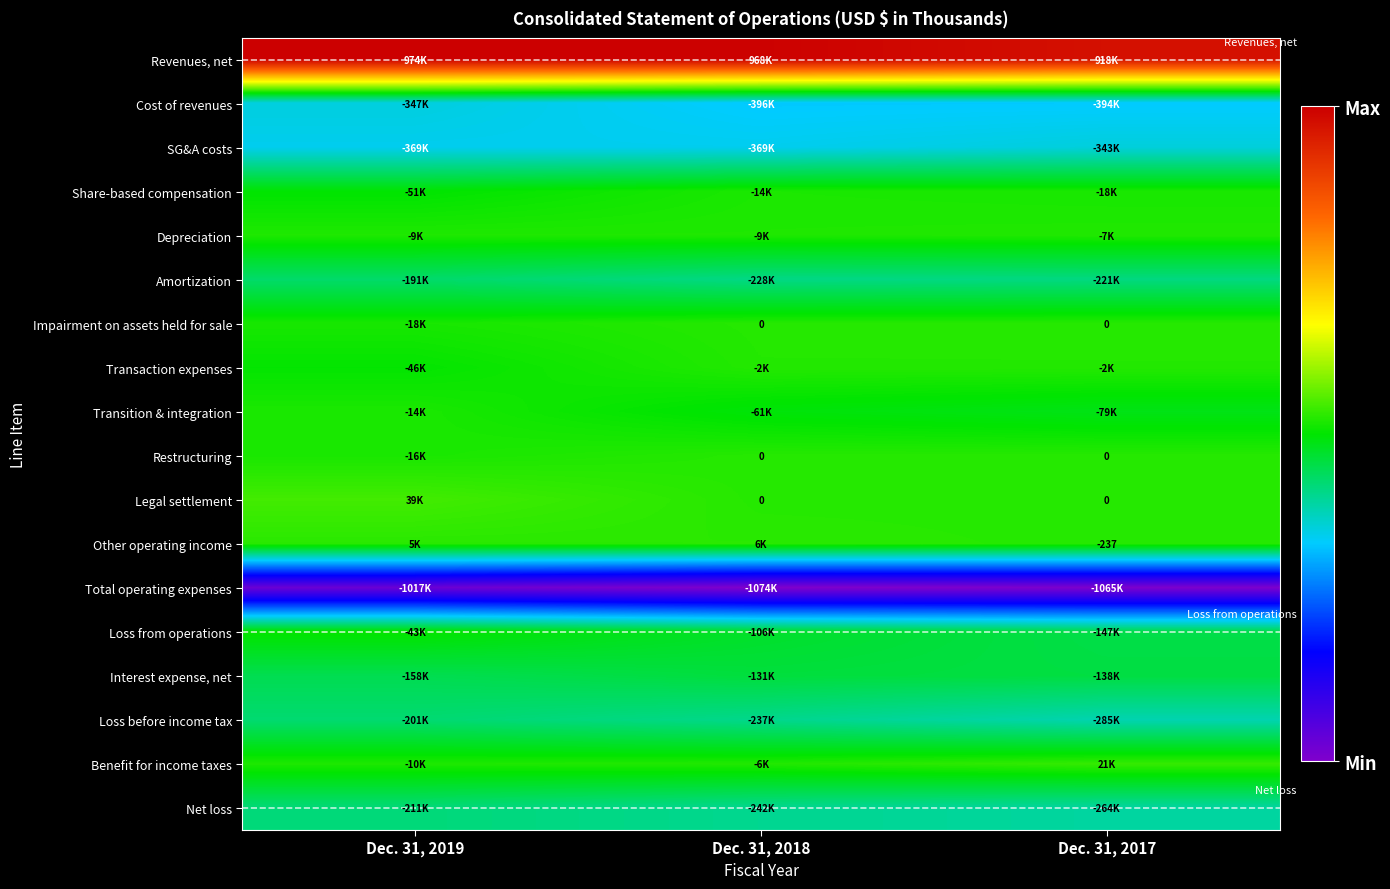

At which label does Loss before income tax reach its peak?

Dec. 31, 2019